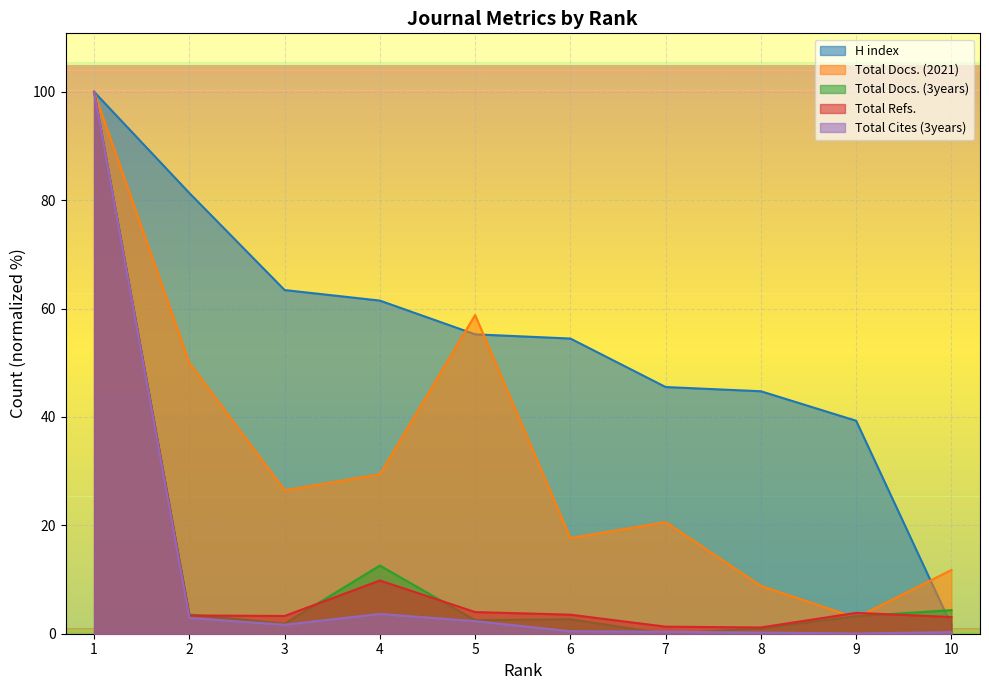

How many categories are shown in the chart?

10